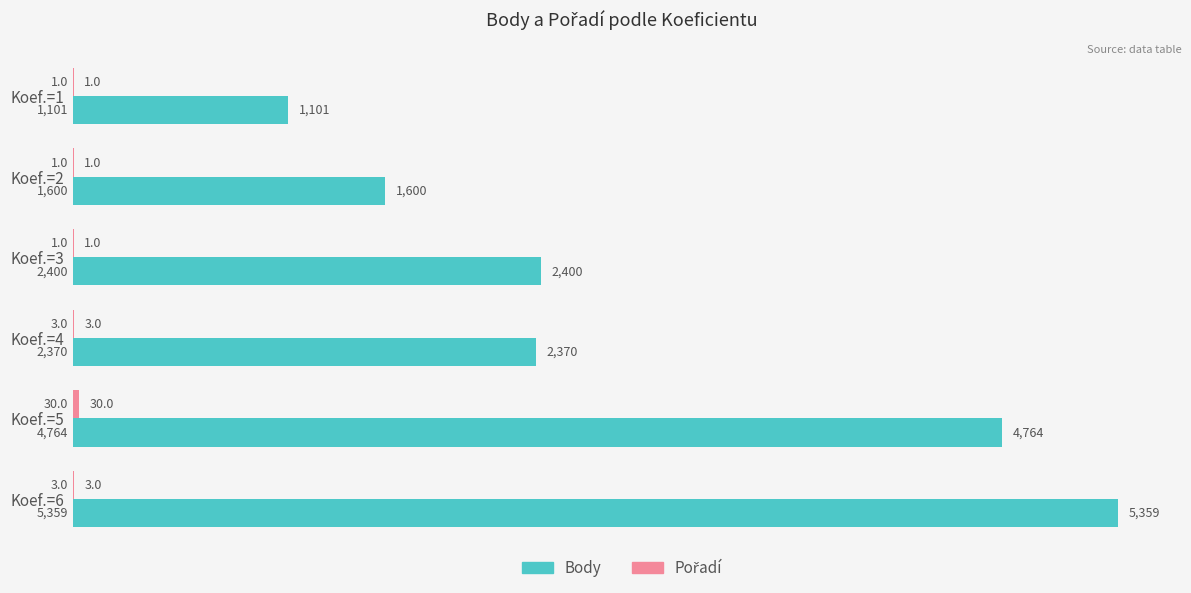

What is the sum of all Body values?

17594.0